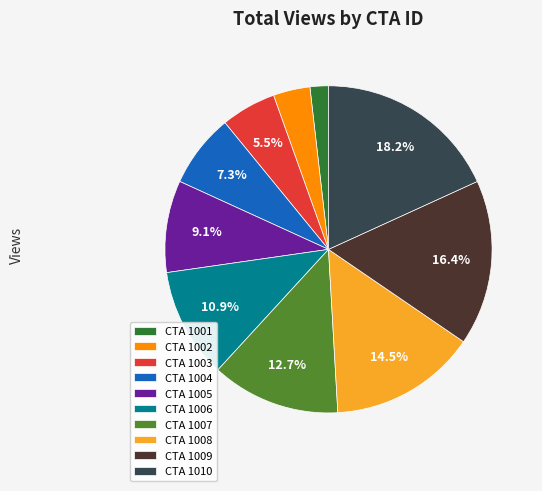

Which has a higher value, CTA 1001 or CTA 1004?

CTA 1004